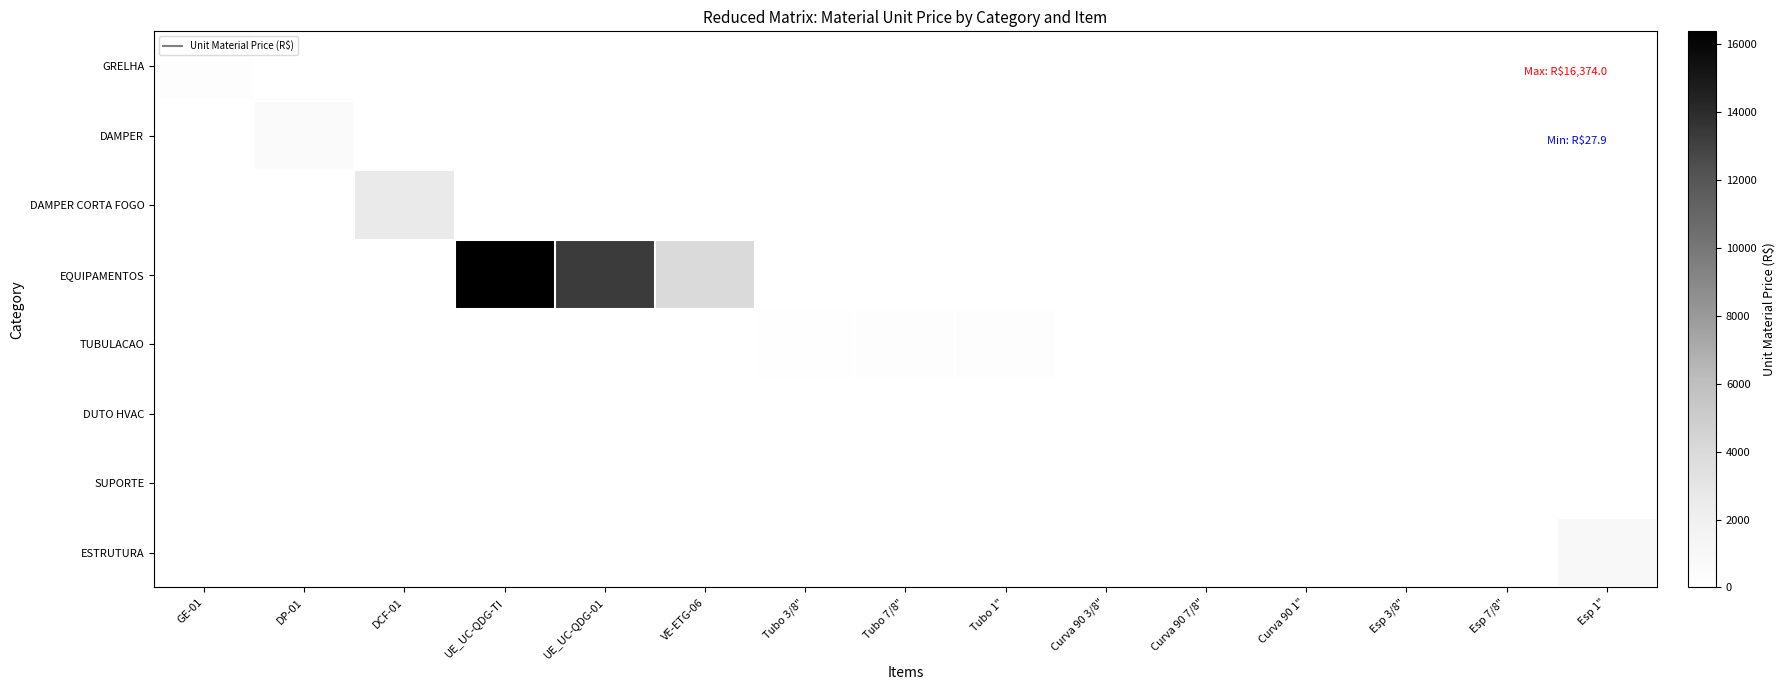

How many data points does each series have?

15